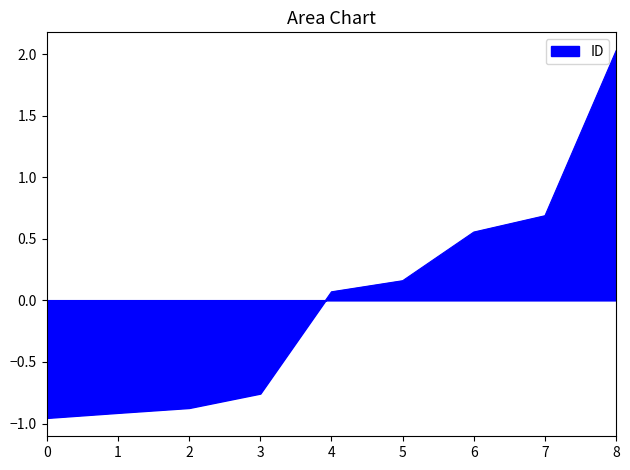

At which label is the value closest to 0?

4